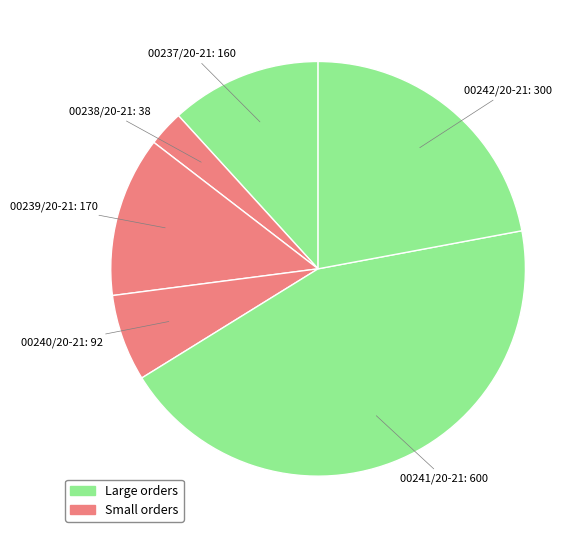

How many slices are in this pie chart?

6